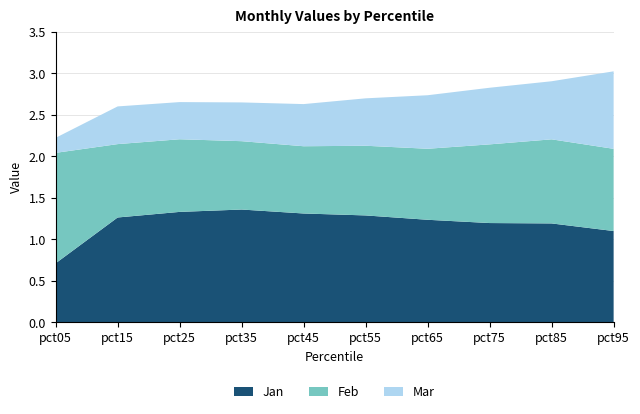

Reading right to left, list all the values displayed in this chart.

Jan: pct95=1.1	pct85=1.2	pct75=1.2	pct65=1.2	pct55=1.3	pct45=1.3	pct35=1.4	pct25=1.3	pct15=1.3	pct05=0.7
Feb: pct95=1.0	pct85=1.0	pct75=0.9	pct65=0.9	pct55=0.8	pct45=0.8	pct35=0.8	pct25=0.9	pct15=0.9	pct05=1.3
Mar: pct95=0.9	pct85=0.7	pct75=0.7	pct65=0.6	pct55=0.6	pct45=0.5	pct35=0.5	pct25=0.4	pct15=0.5	pct05=0.2